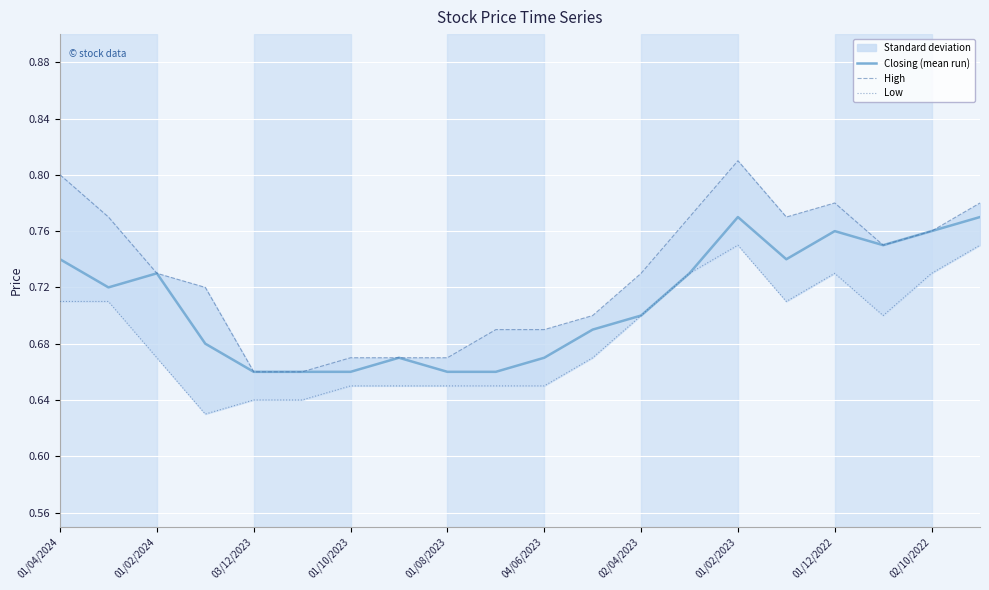

In Low, how many points are higher than both neighbors (excluding endpoints)?

2